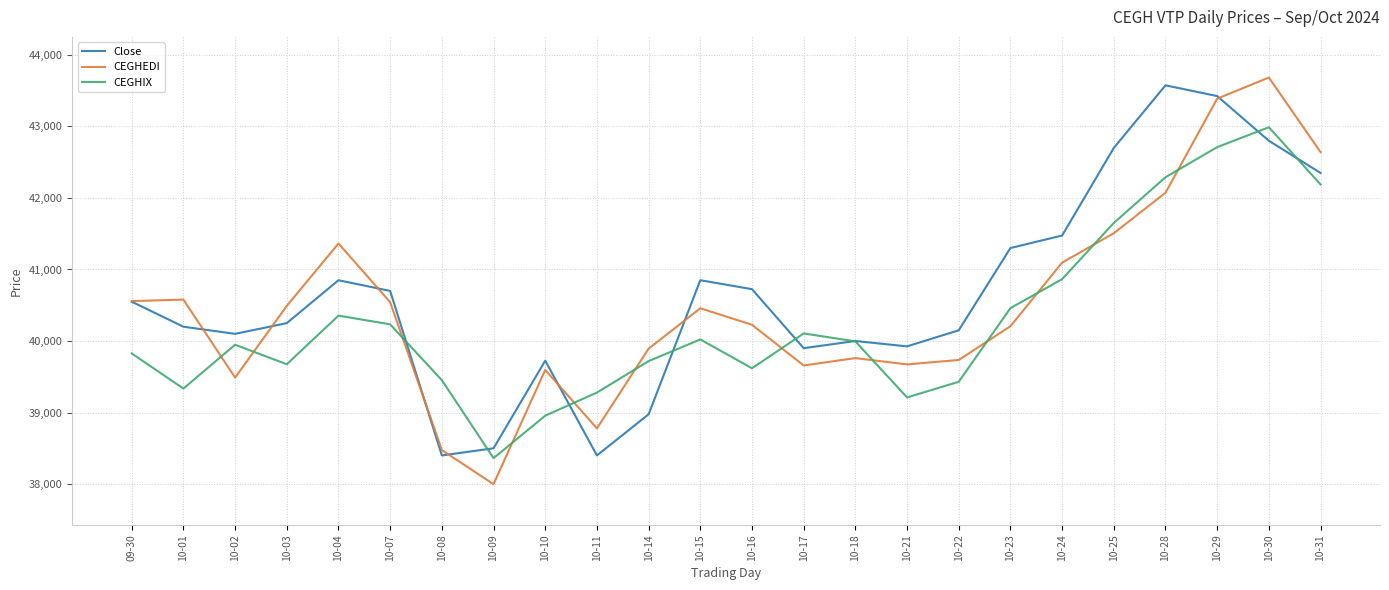

Between which two adjacent categories do CEGHIX and CEGHEDI first intersect?

10-01 and 10-02